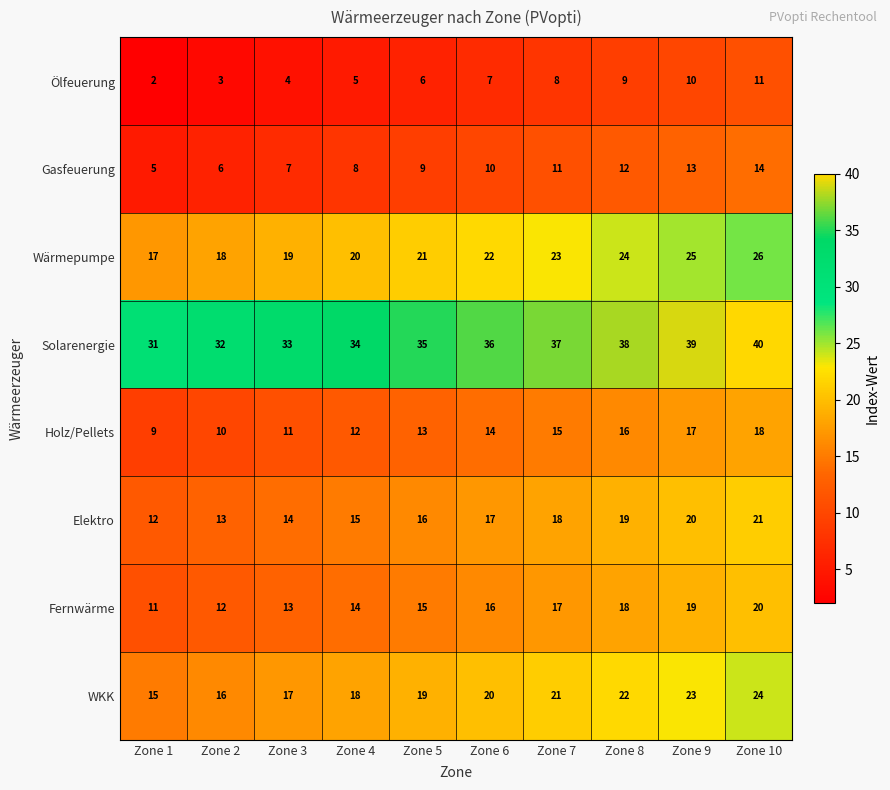

How many data points in Gasfeuerung are less than 10?

5